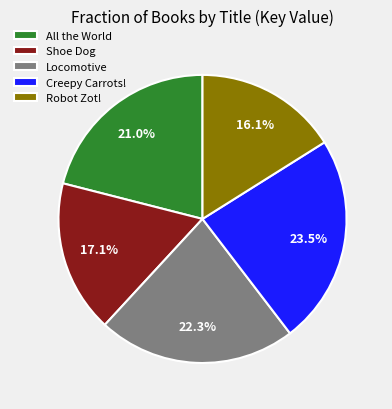

To the nearest percent, what portion does Robot Zot! represent?

16%